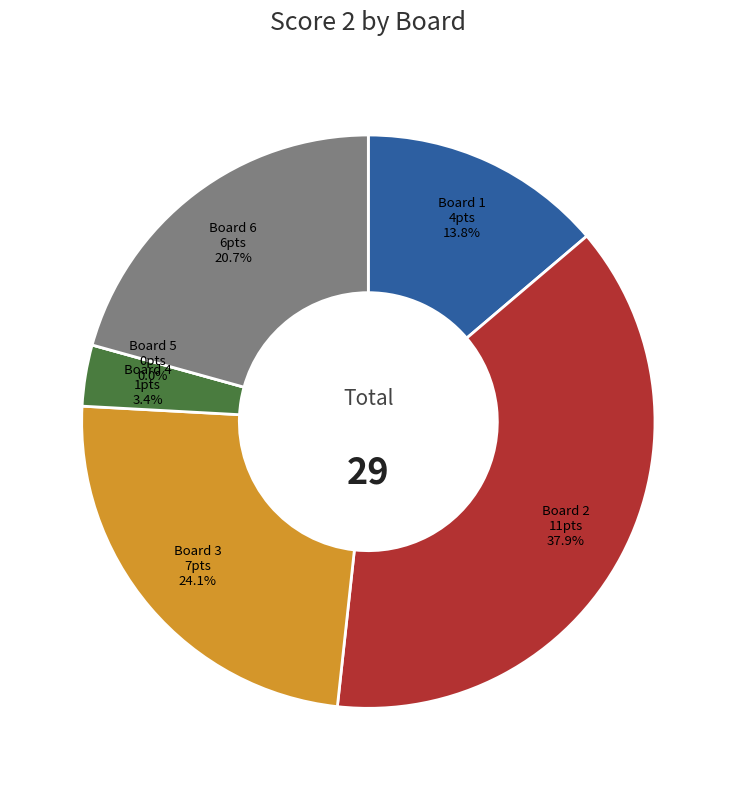

To the nearest percent, what is the average slice percentage?

17%